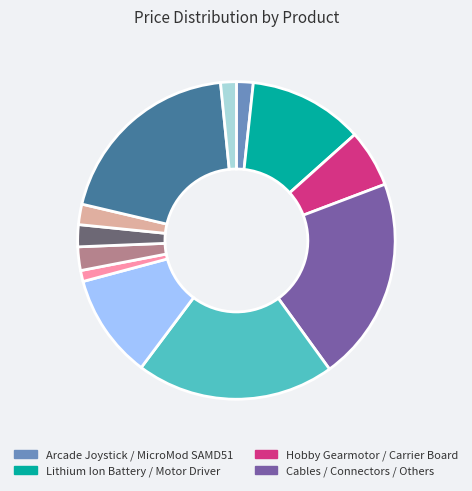

Is there a majority slice in this chart?

No